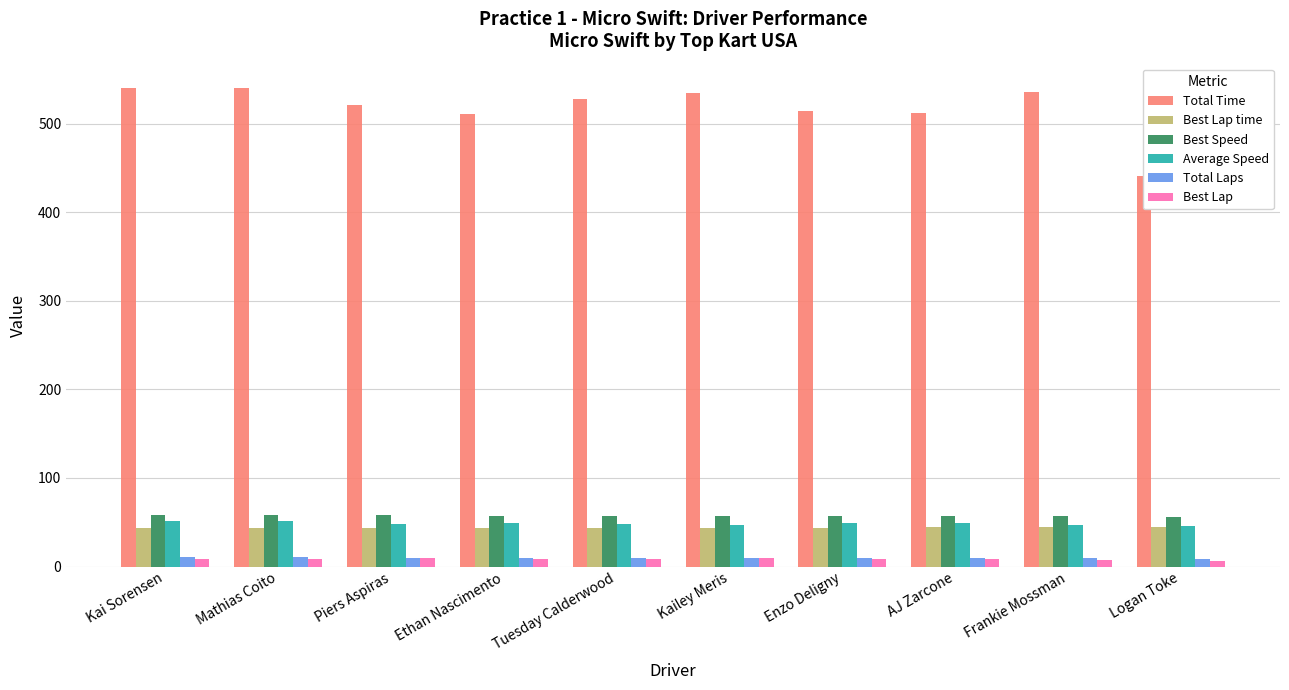

At which label is Total Laps closest to 9?

Piers Aspiras